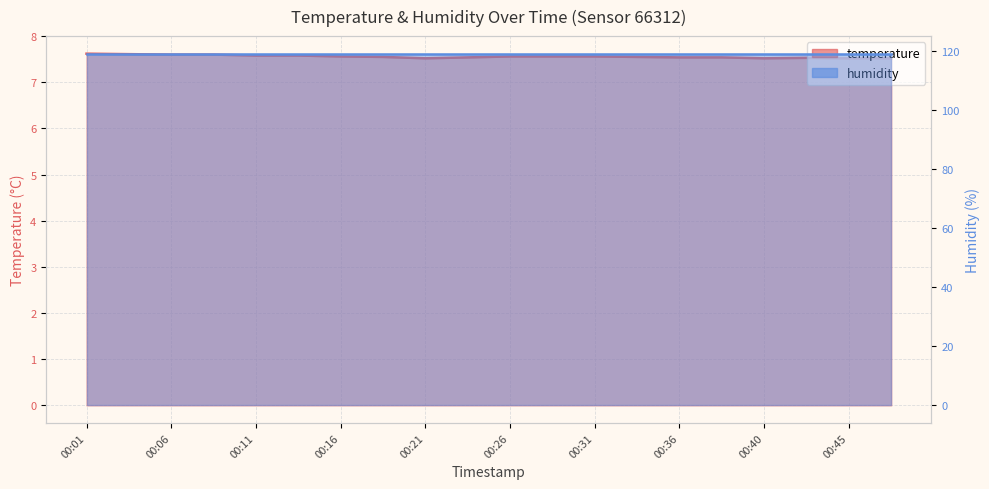

Reading right to left, transcribe all the data shown in this chart.

00:48=7.5	00:45=7.5	00:43=7.5	00:40=7.5	00:38=7.5	00:36=7.5	00:33=7.5	00:31=7.6	00:28=7.6	00:26=7.6	00:23=7.5	00:21=7.5	00:18=7.5	00:16=7.6	00:14=7.6	00:11=7.6	00:09=7.6	00:06=7.6	00:04=7.6	00:01=7.6